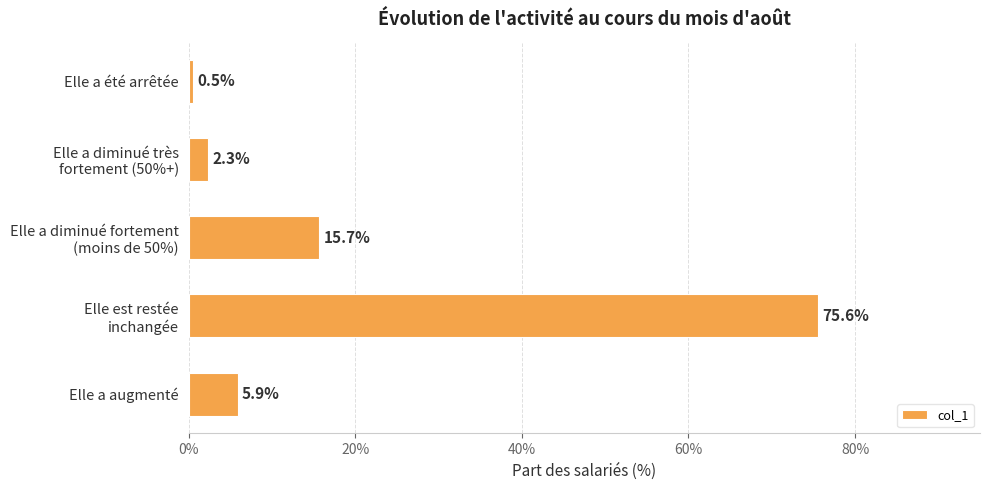

What value does the data have at Elle a été arrêtée?

0.5